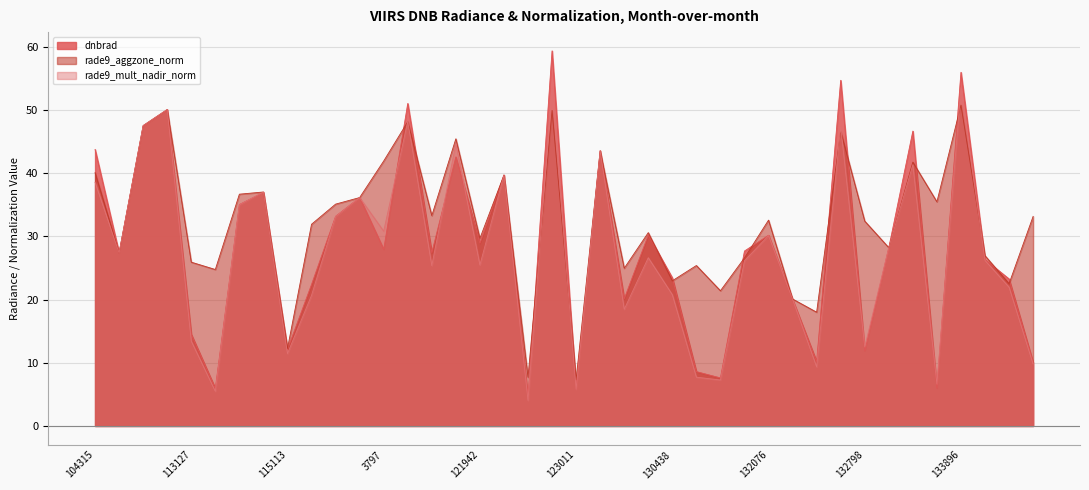

True or false: rade9_aggzone_norm has a value of 11.7 at 121942.

False